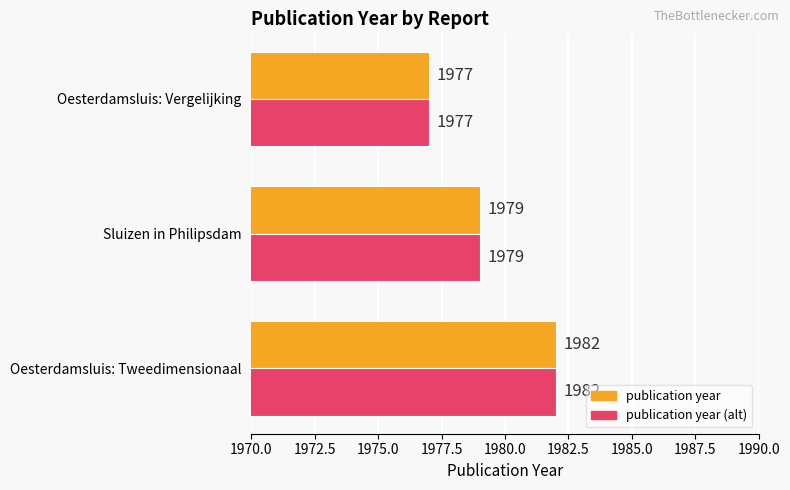

List the labels in order of publication year value, smallest first.

Oesterdamsluis: Vergelijking, Sluizen in Philipsdam, Oesterdamsluis: Tweedimensionaal